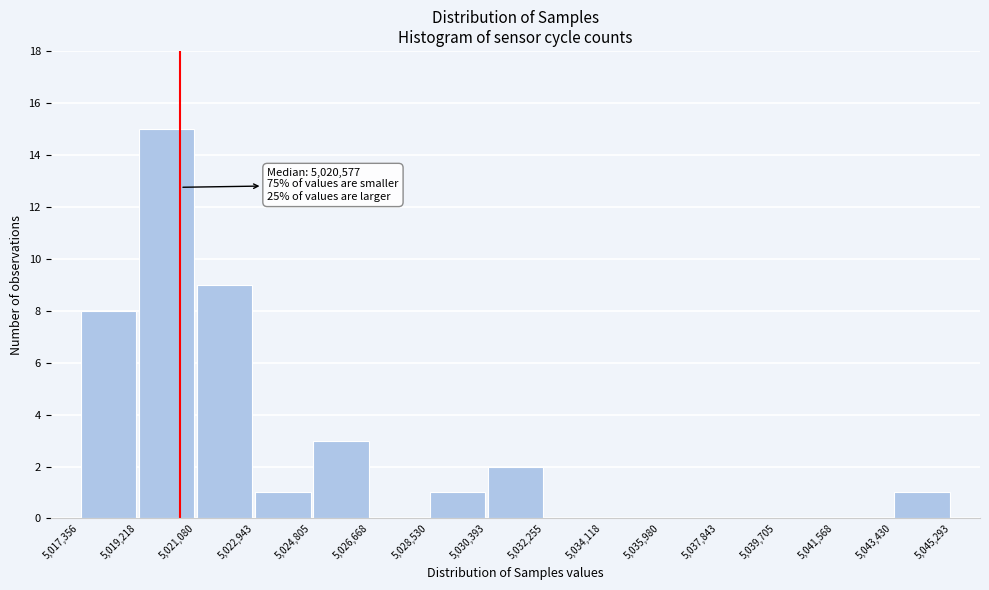

Which range on the x-axis has the tallest bar?

5,019,218 to 5,021,080